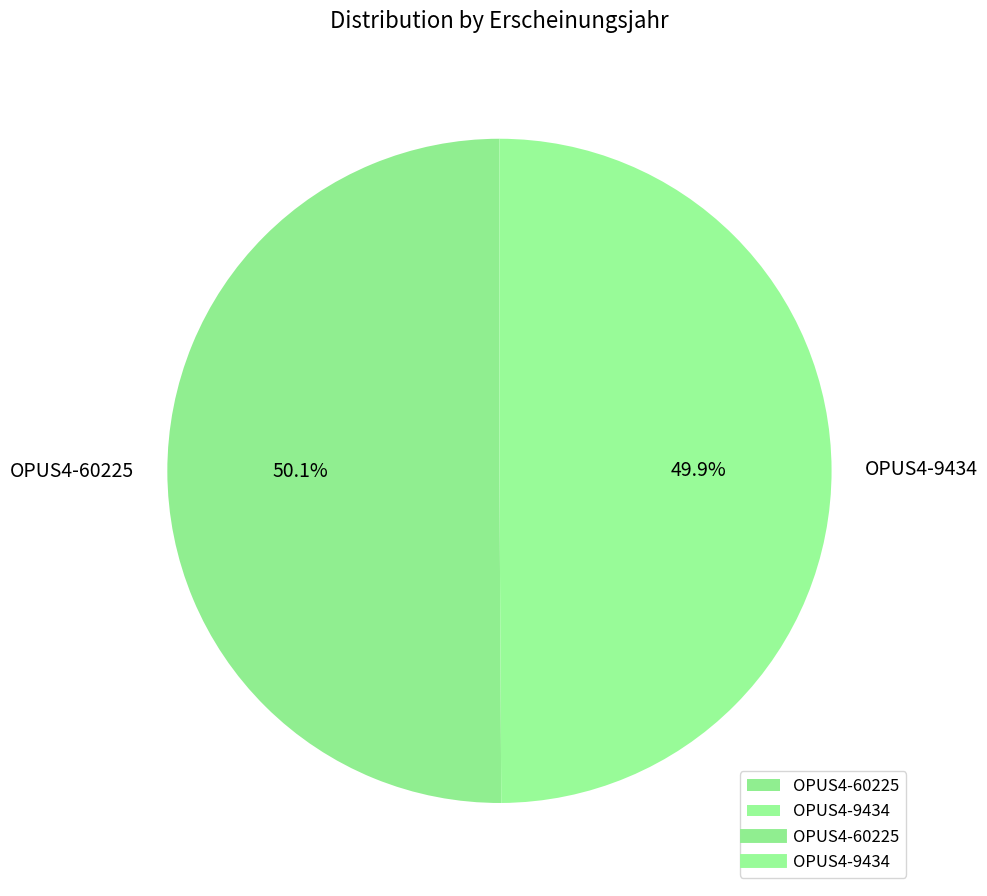

Approximately how many times larger is the value at OPUS4-9434 compared to OPUS4-60225?

1.0